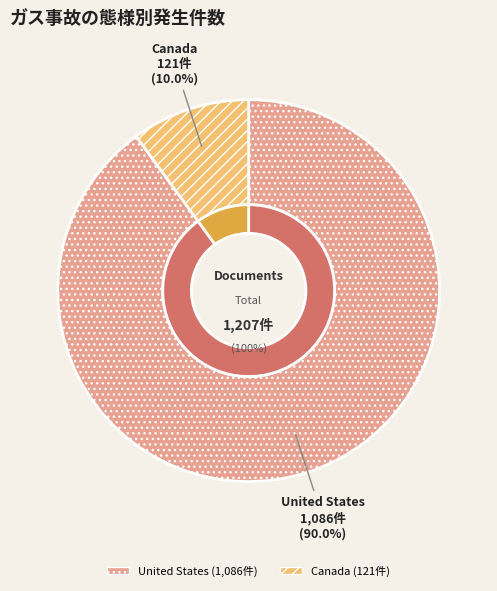

How many segments does this pie chart have?

2